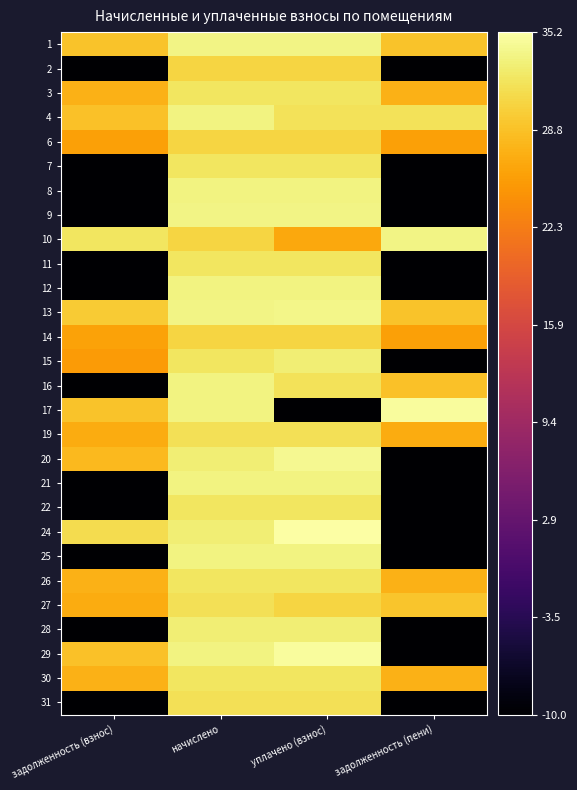

At which category is the sum across all series the highest?

начислено